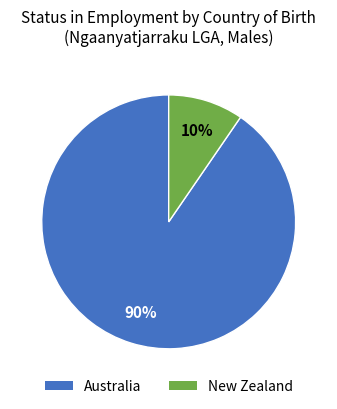

Is there a majority slice in this chart?

Yes